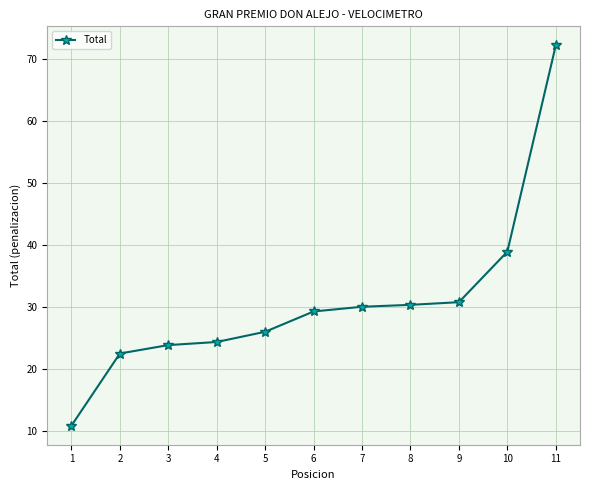

True or false: the data has more than 2 interior local peaks.

False